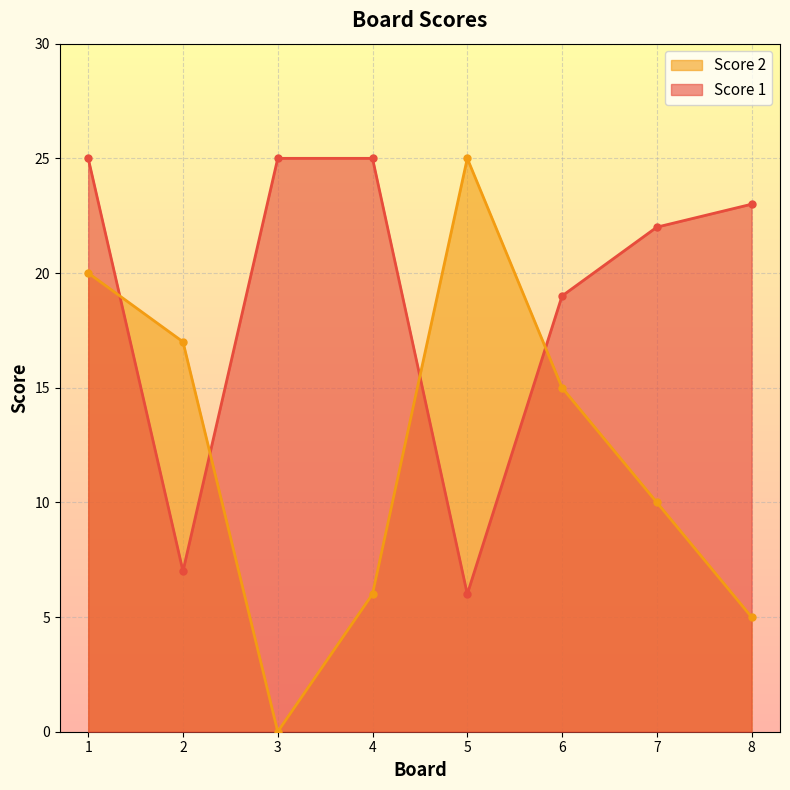

What is the difference between the maximum and minimum values in the Score 1 series?

19